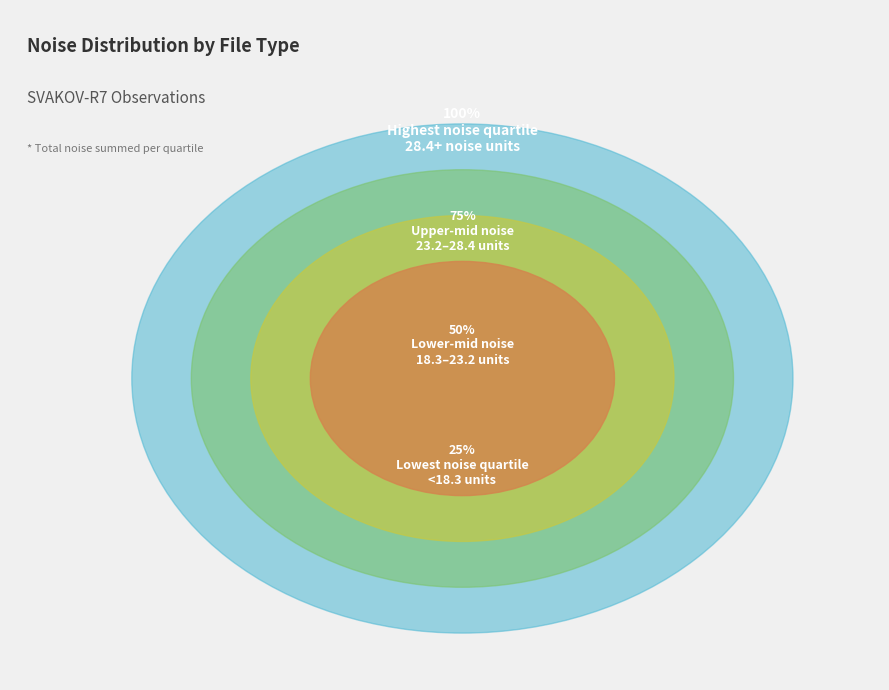

The 0 slice represents 20% of the pie. True or false?

False